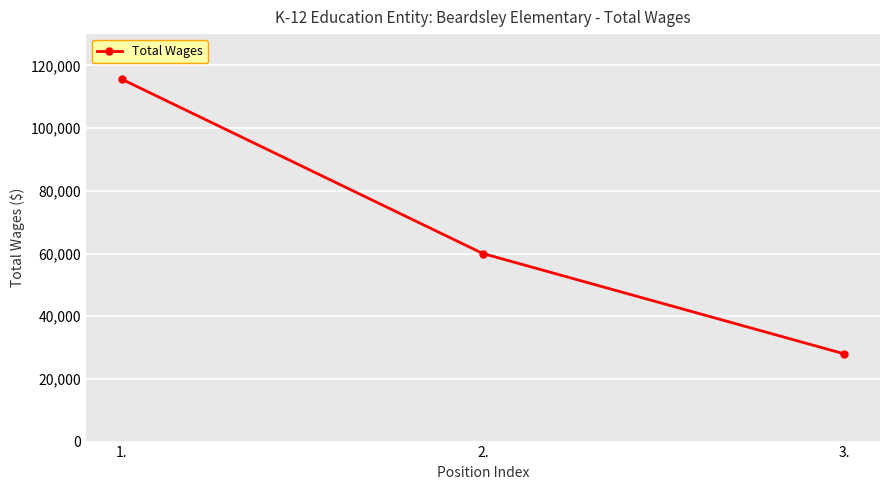

The chart shows a value of 60002 at 2.. True or false?

True